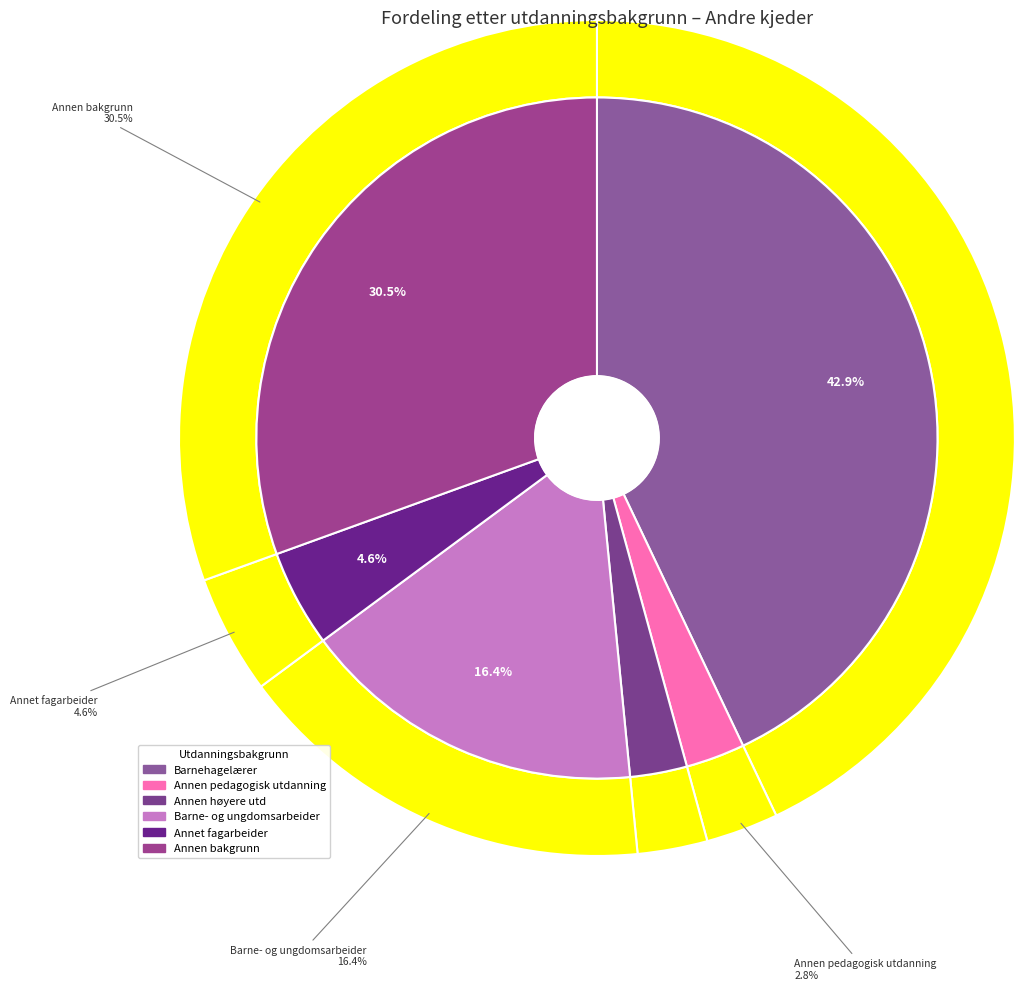

What is the smallest slice in the pie chart?

Annen høyere utd